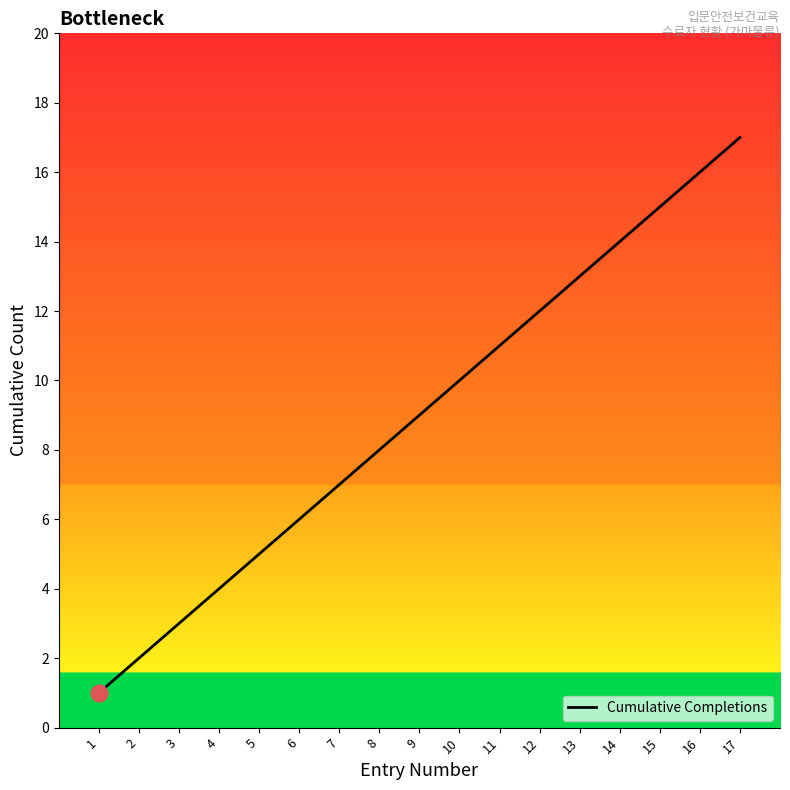

Is this an area chart (filled region under the line)?

No